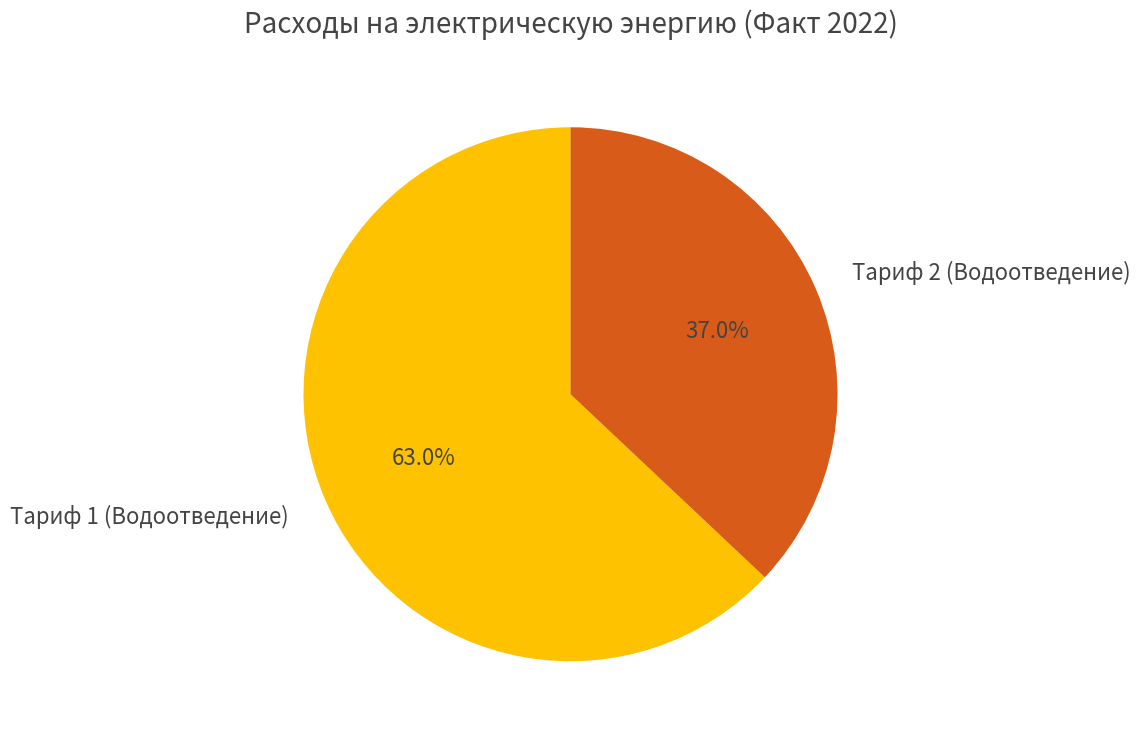

True or false: Тариф 1 (Водоотведение) accounts for 48% of the total.

False